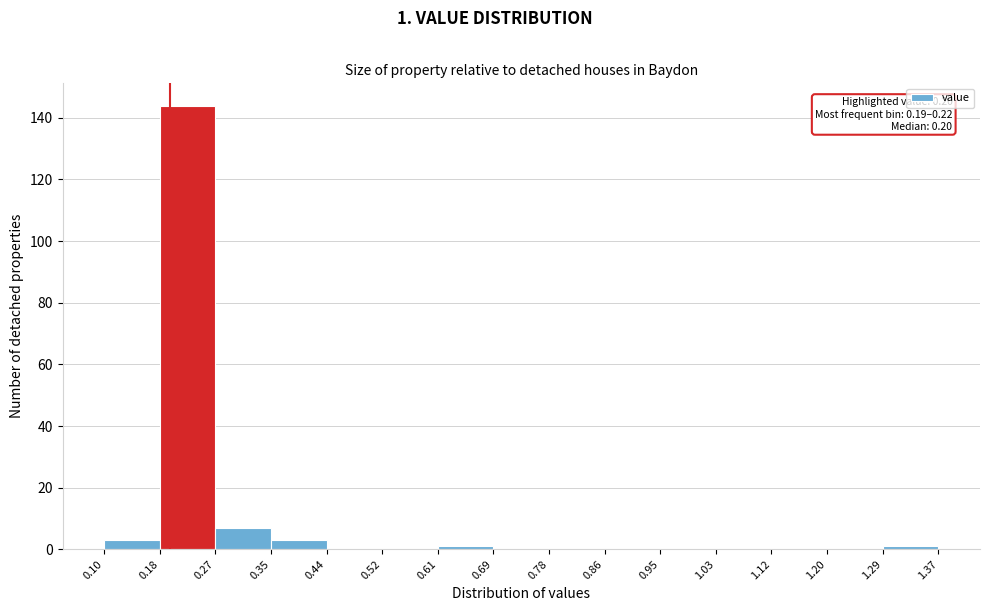

Over which range of the x-axis is the bar tallest?

0.18 to 0.27